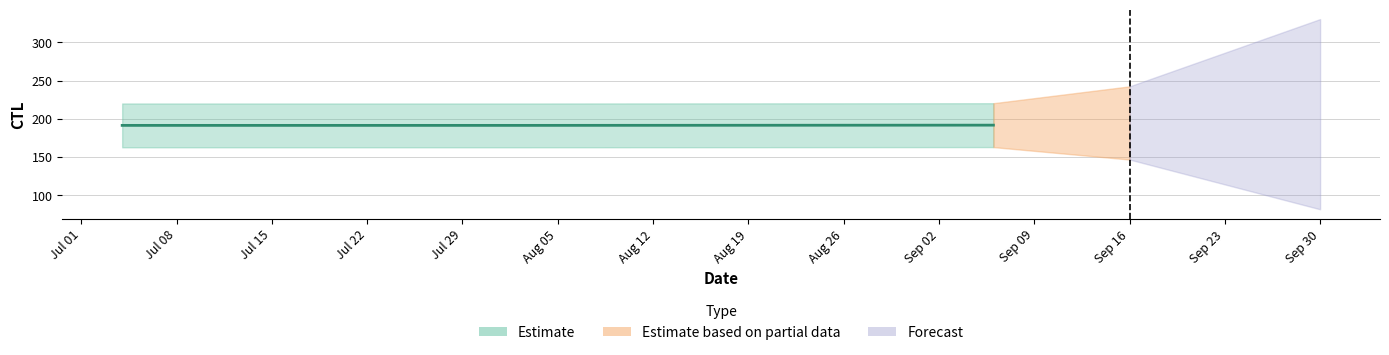

The chart shows a value of 191.6 at 2019-09-06. True or false?

True